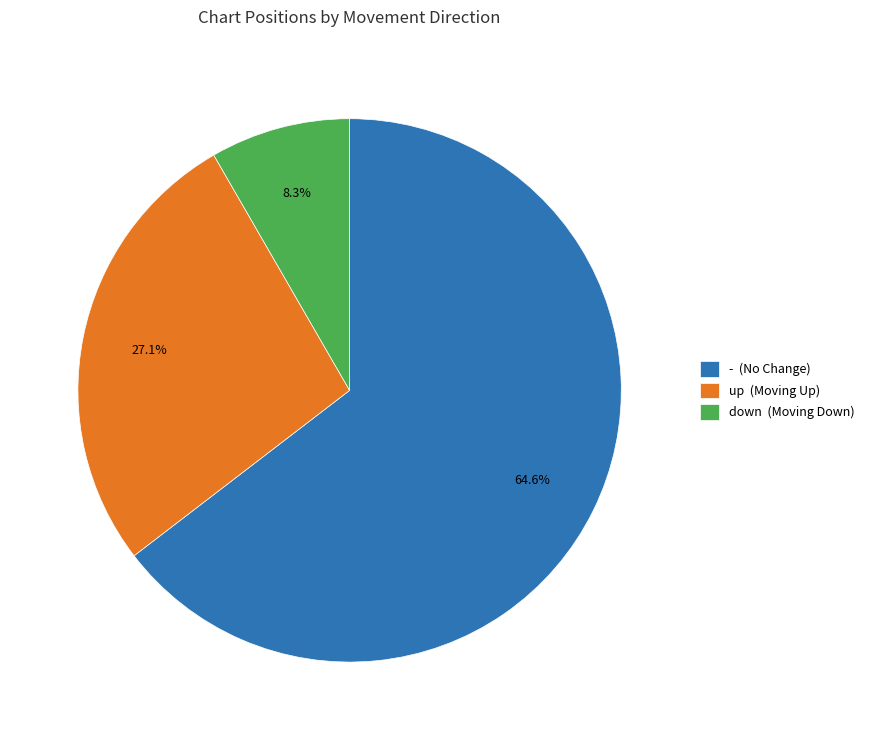

Does up represent more than half of the total?

No